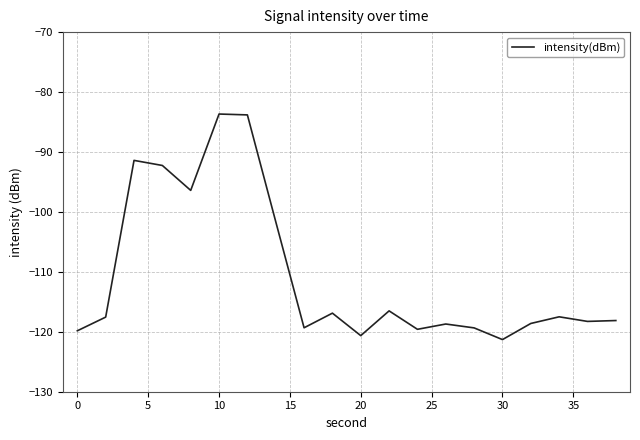

How many lines are shown in the chart?

1